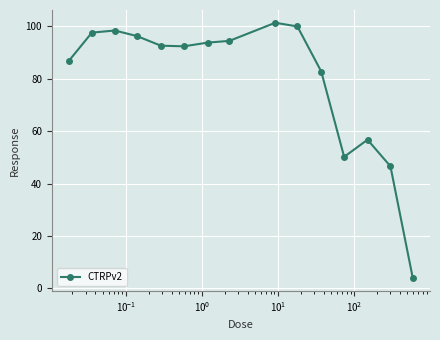

What is the average value?

79.6